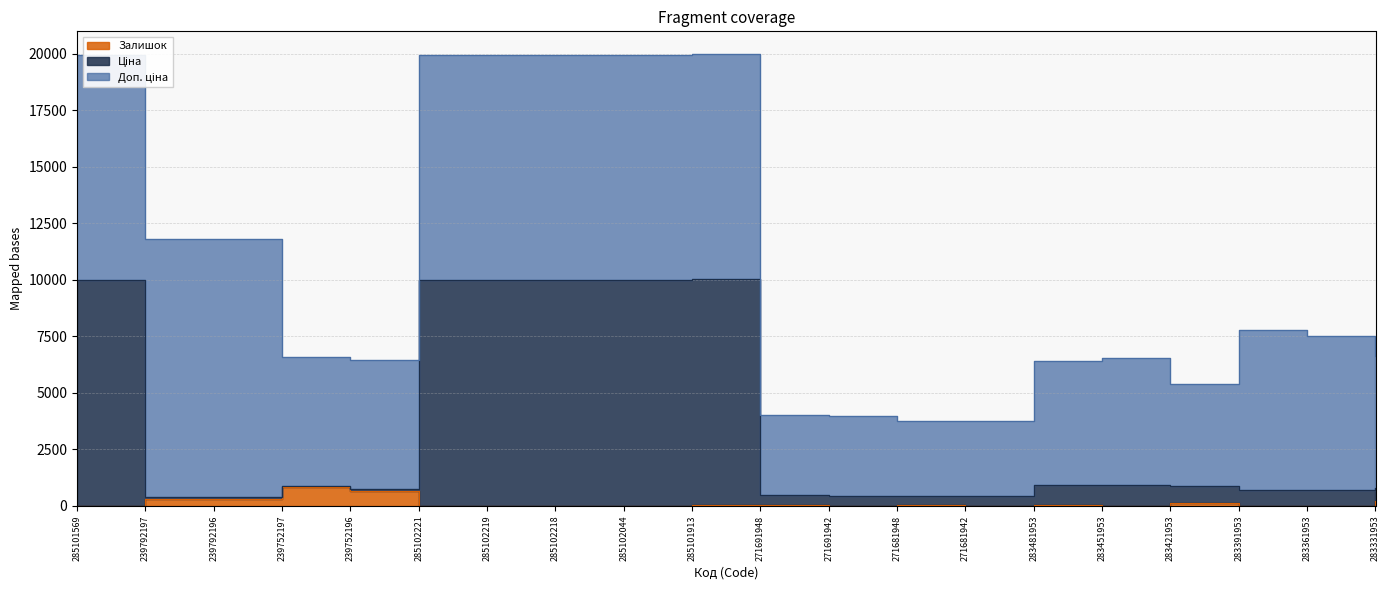

At which category does Ціна reach its first local peak?

239752197